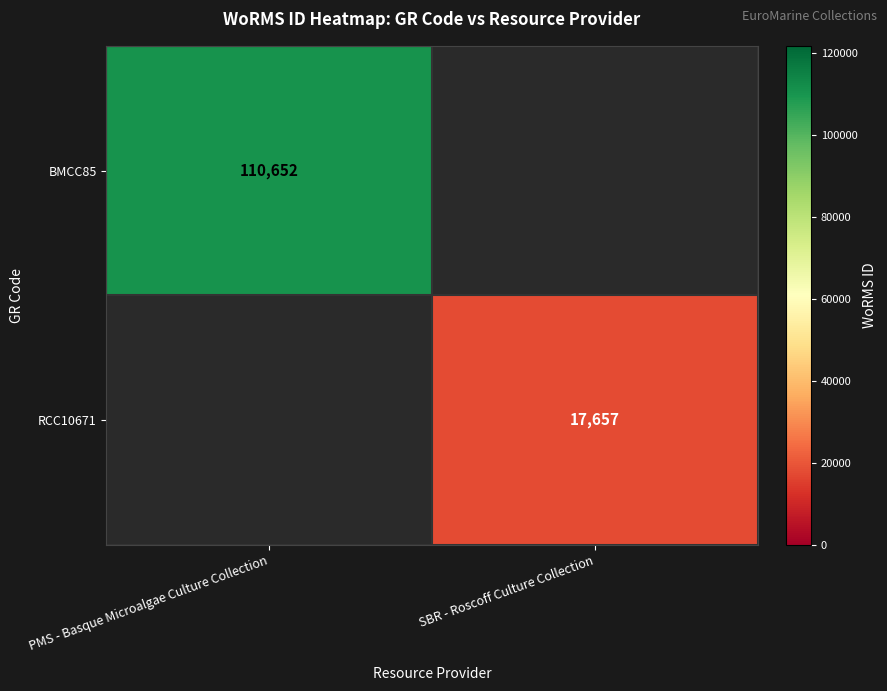

The BMCC85 series shows 110652 at PMS - Basque Microalgae Culture Collection. True or false?

True